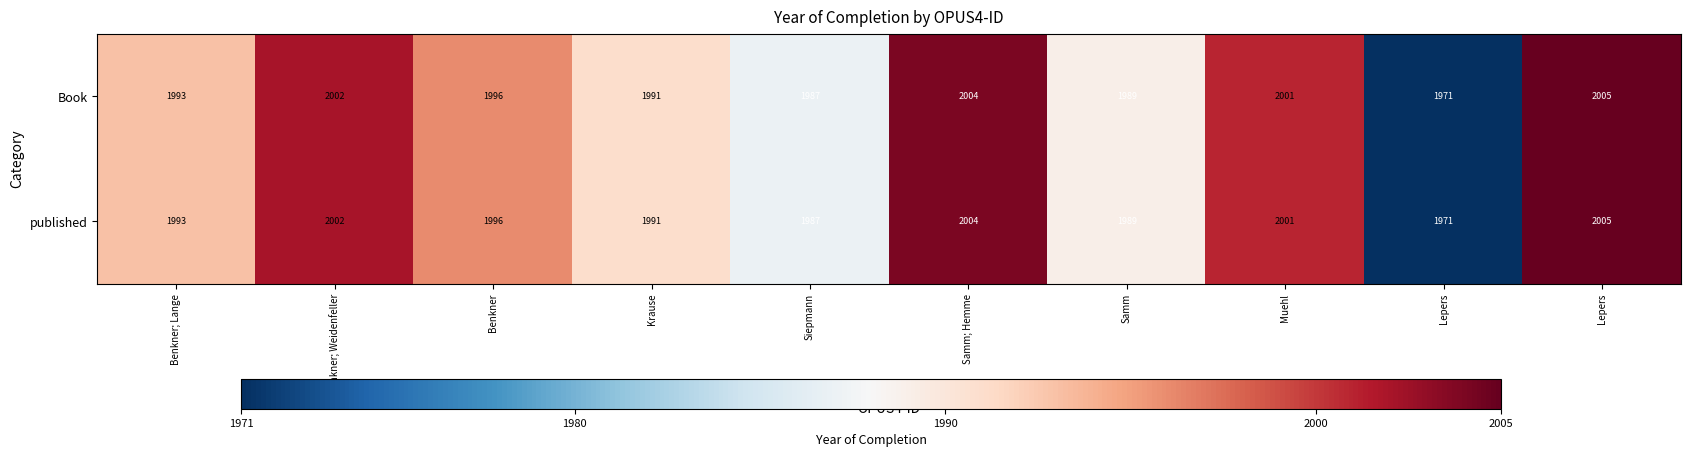

At Krause, list the series in order from largest to smallest.

Book, published